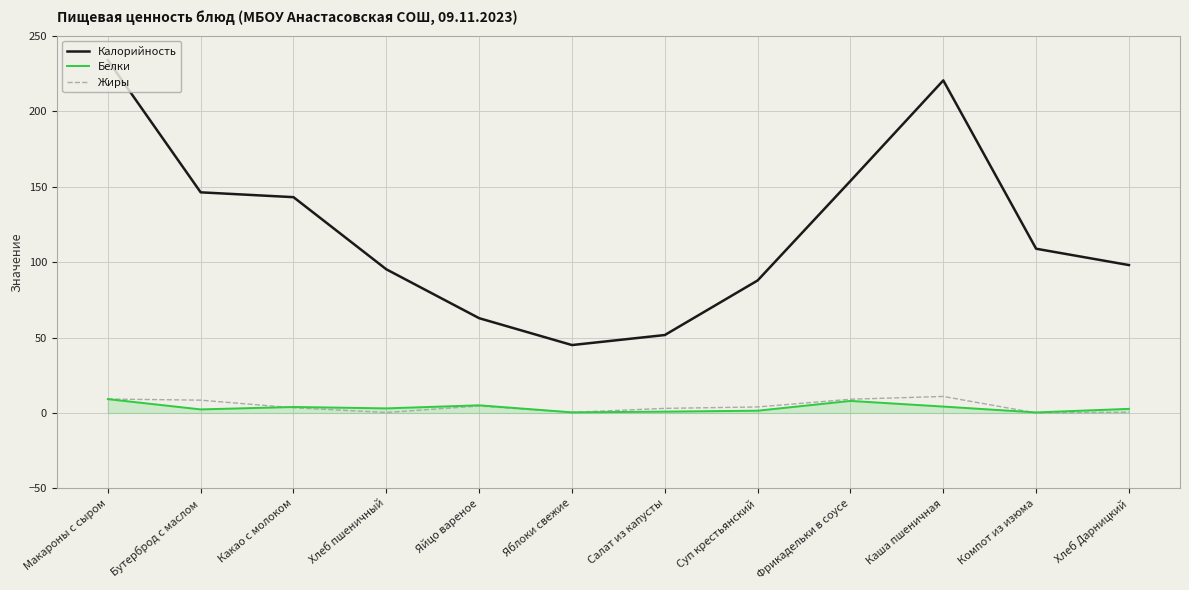

What position from the right is Макароны с сыром?

12